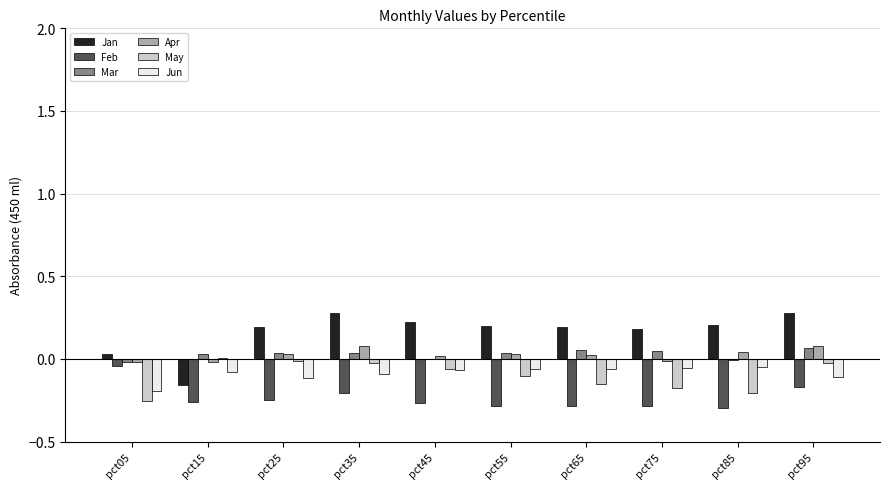

What are all the series names shown in the legend?

Jan, Feb, Mar, Apr, May, Jun